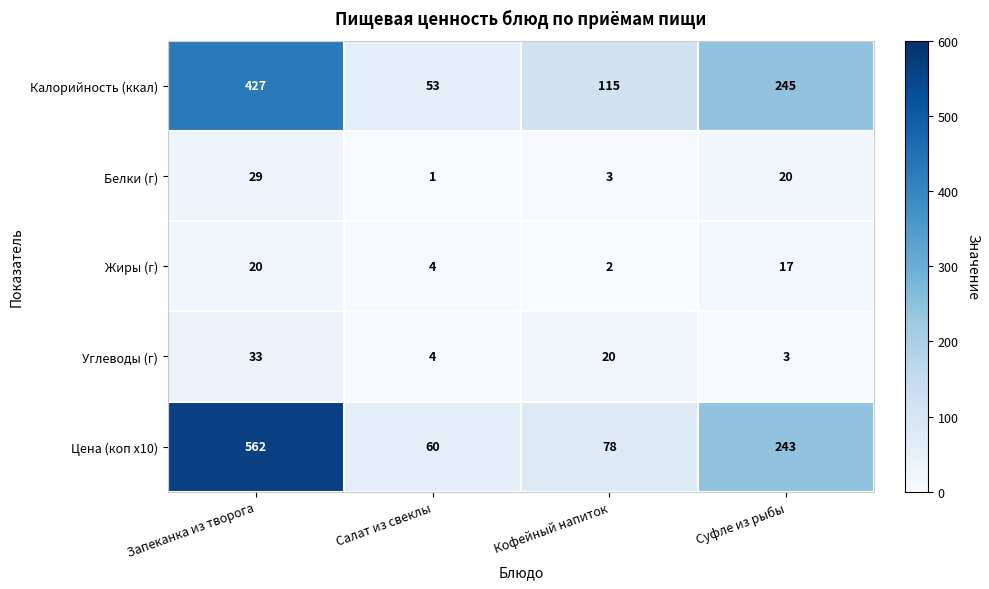

At which category is the sum across all series the highest?

Запеканка из творога